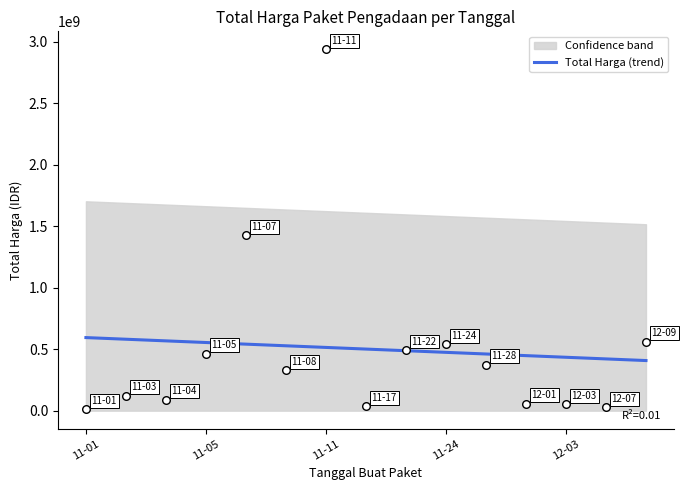

What is the lowest value of the Total Harga (trend) series?

407832883.1